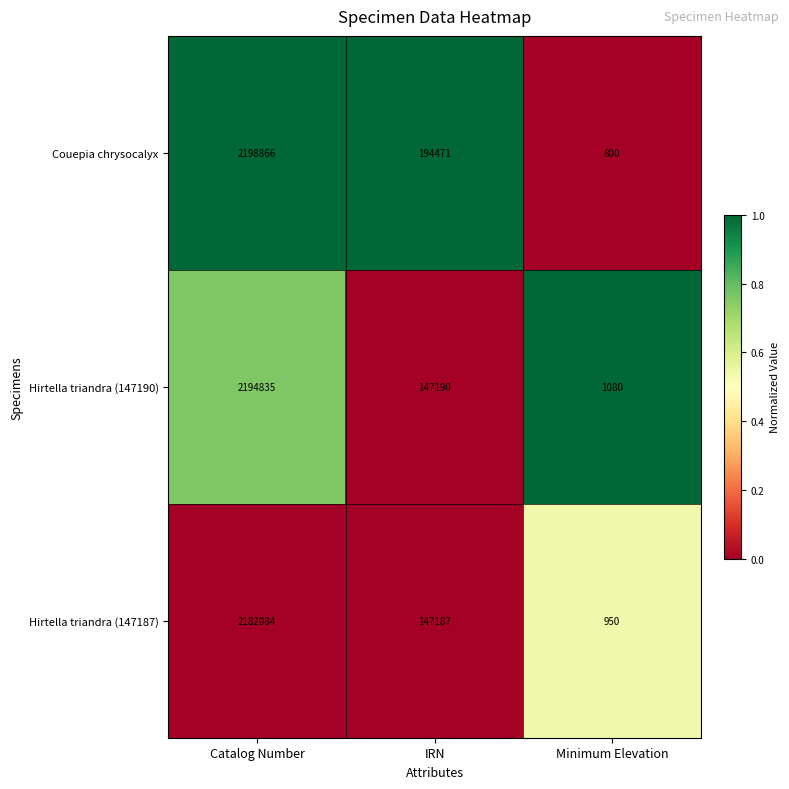

What is the difference between the maximum and minimum values in the Hirtella triandra (147187) series?

2181134